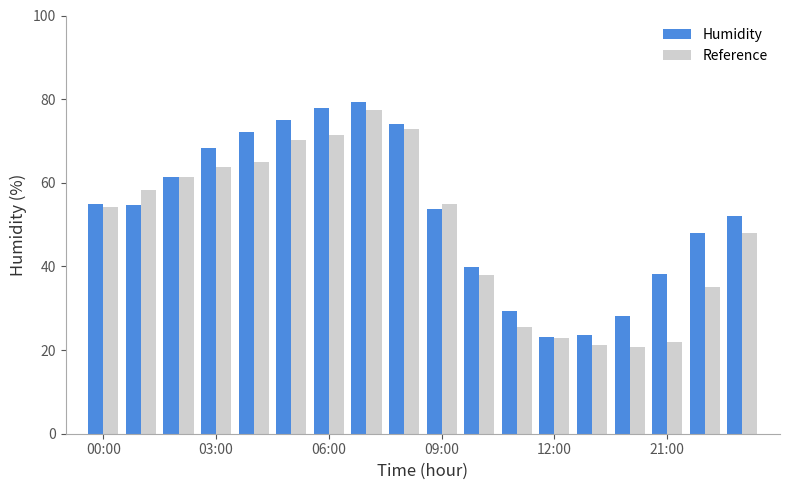

What is the difference between the maximum and minimum values in the Humidity series?

56.1